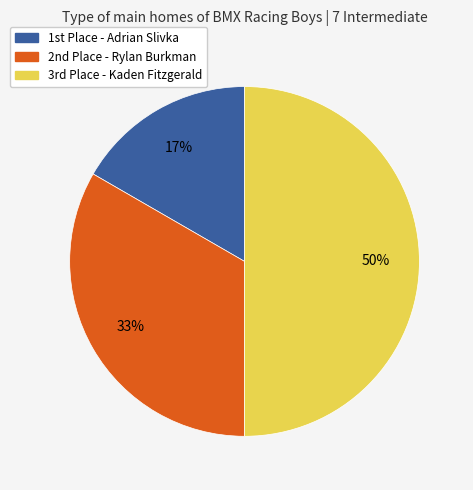

How many slices are in this pie chart?

3